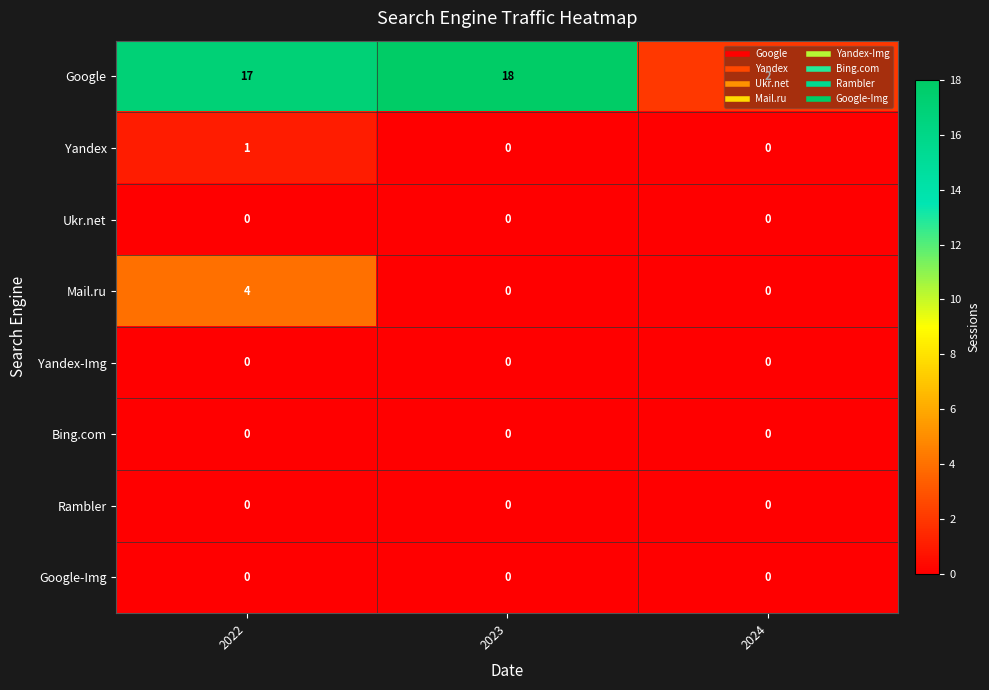

Which series changed the most between 2022 and 2023?

Mail.ru